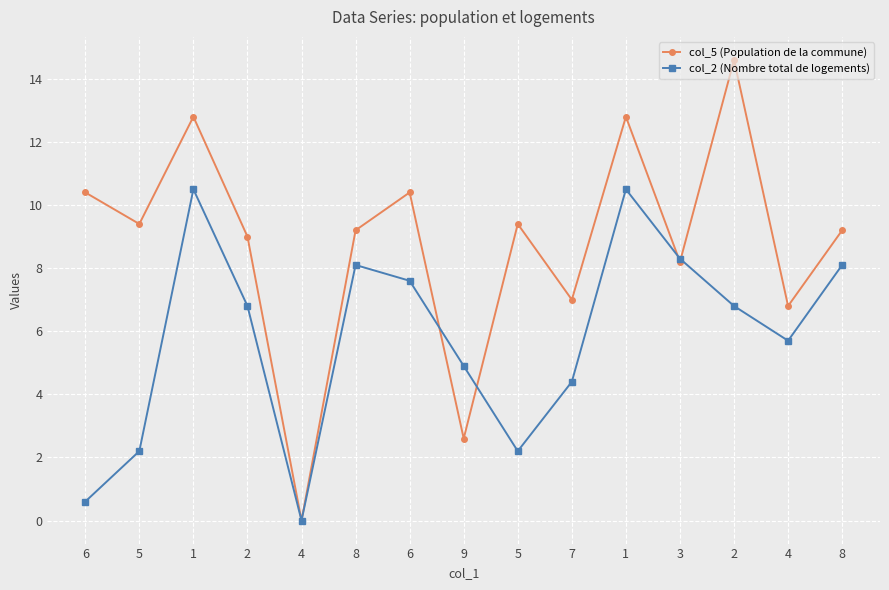

Reading right to left, transcribe all the data shown in this chart.

col_5 (Population de la commune): 8=9.2	4=6.8	2=14.6	3=8.2	1=12.8	7=7.0	5=9.4	9=2.6	6=10.4	8=9.2	4=0.0	2=9.0	1=12.8	5=9.4	6=10.4
col_2 (Nombre total de logements): 8=8.1	4=5.7	2=6.8	3=8.3	1=10.5	7=4.4	5=2.2	9=4.9	6=7.6	8=8.1	4=0.0	2=6.8	1=10.5	5=2.2	6=0.6